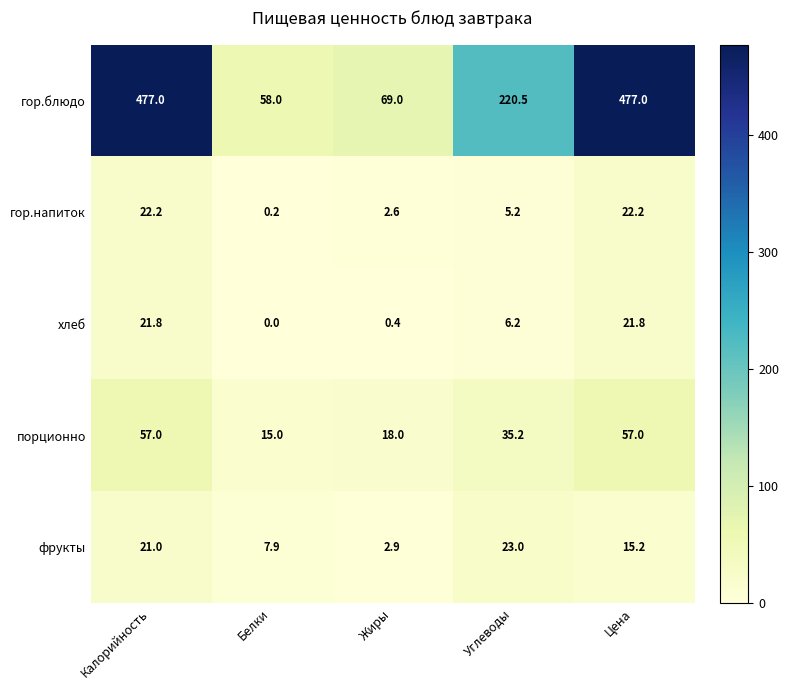

What is the approximate value of гор.блюдо at Жиры?

69.0